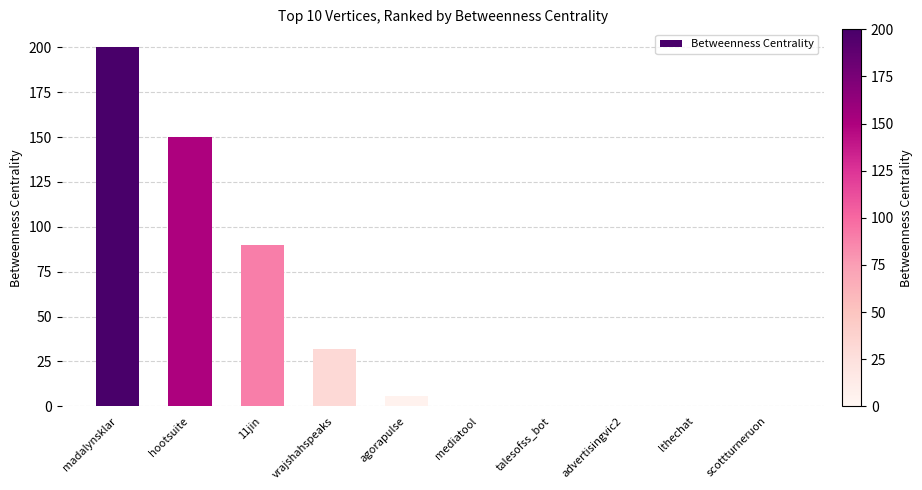

Count the number of categories in the chart.

10